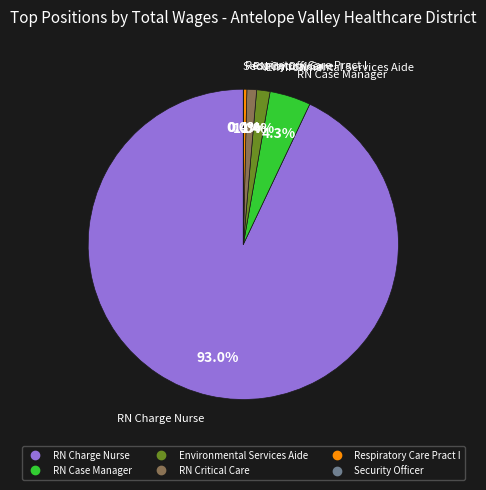

What is the total percentage of RN Critical Care and Environmental Services Aide?

2.4%